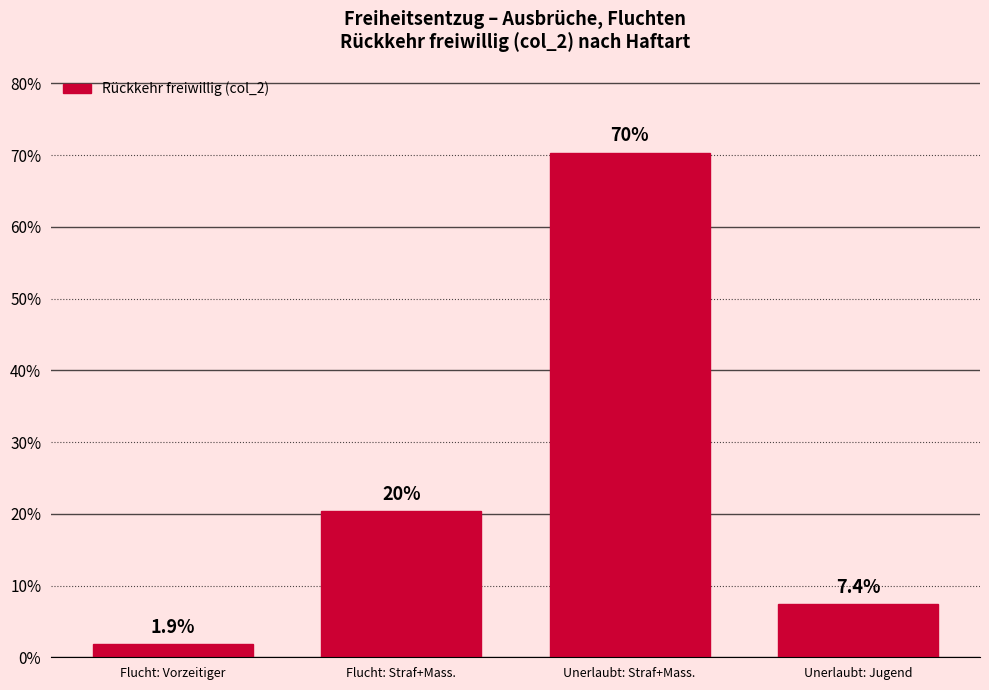

Reading left to right, list all the values displayed in this chart.

1.9	20.4	70.4	7.4